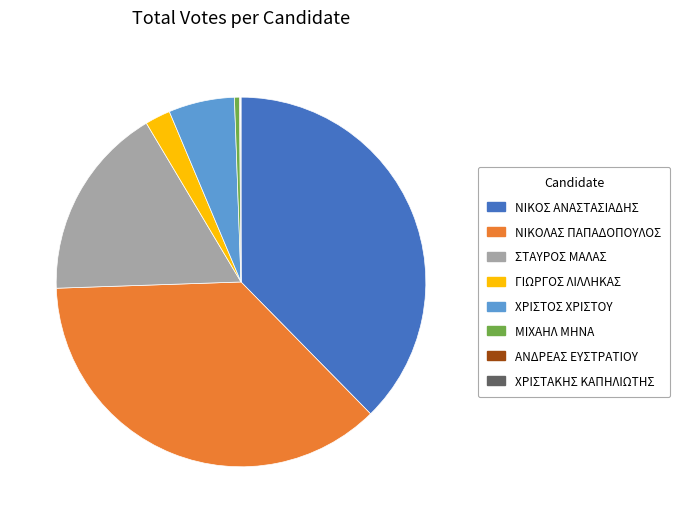

Approximately how many times larger is the value at ΝΙΚΟΣ ΑΝΑΣΤΑΣΙΑΔΗΣ compared to ΓΙΩΡΓΟΣ ΛΙΛΛΗΚΑΣ?

17.0